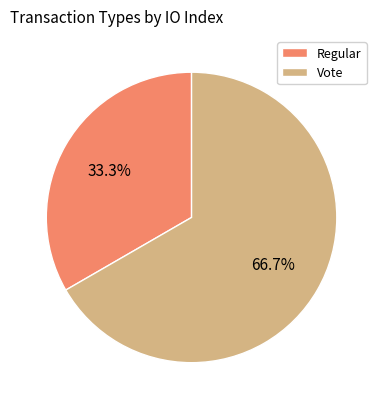

To the nearest percent, what is the combined percentage of Vote and Regular?

100%